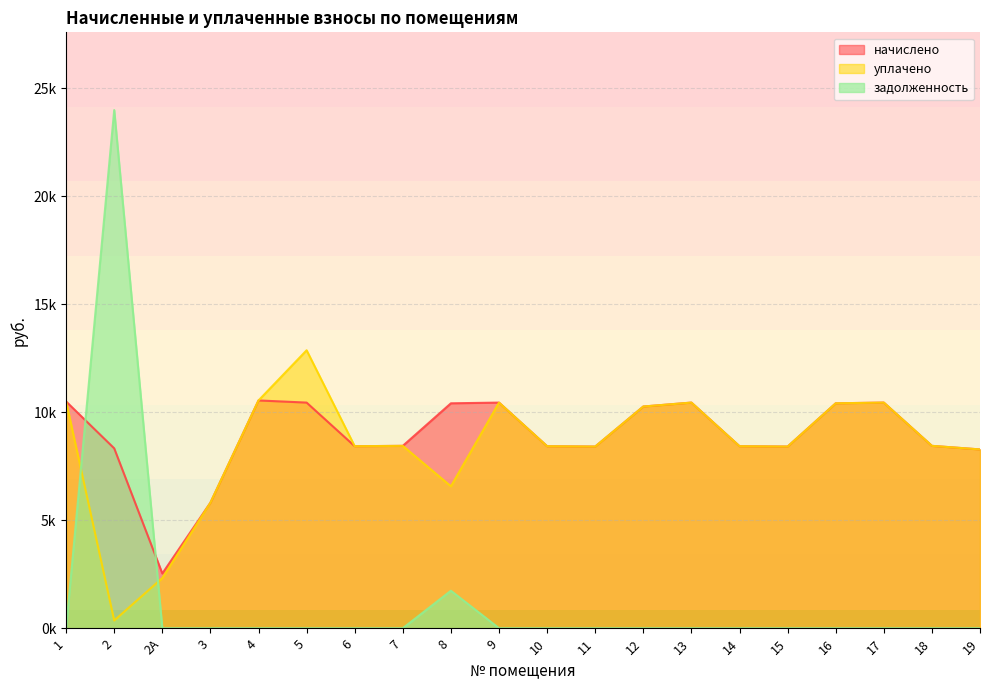

Is the value of начислено at 14 greater than the value of уплачено at 3?

Yes